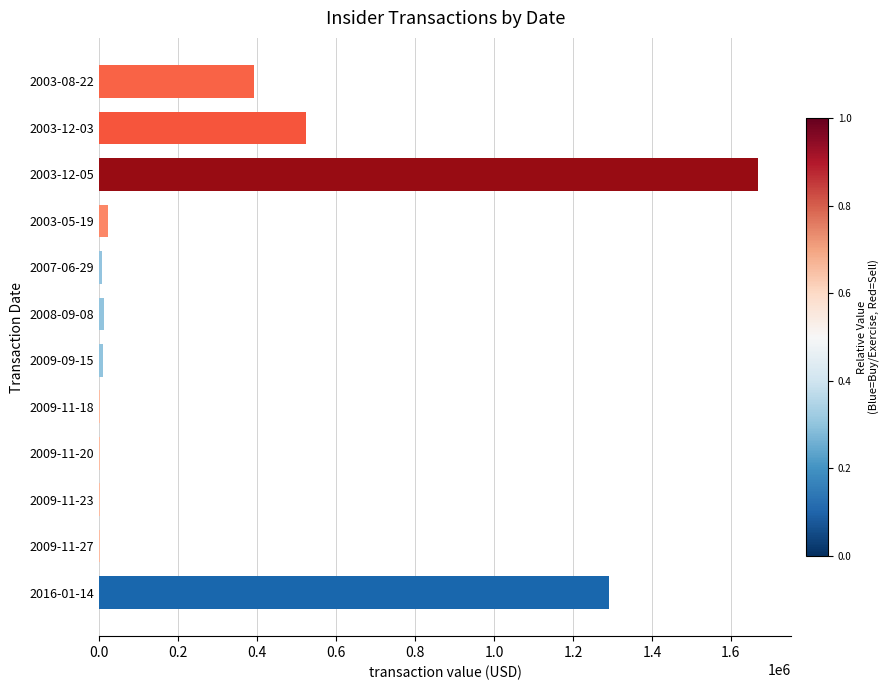

What is the change in value from 2016-01-14 to 2003-12-05?

+377784